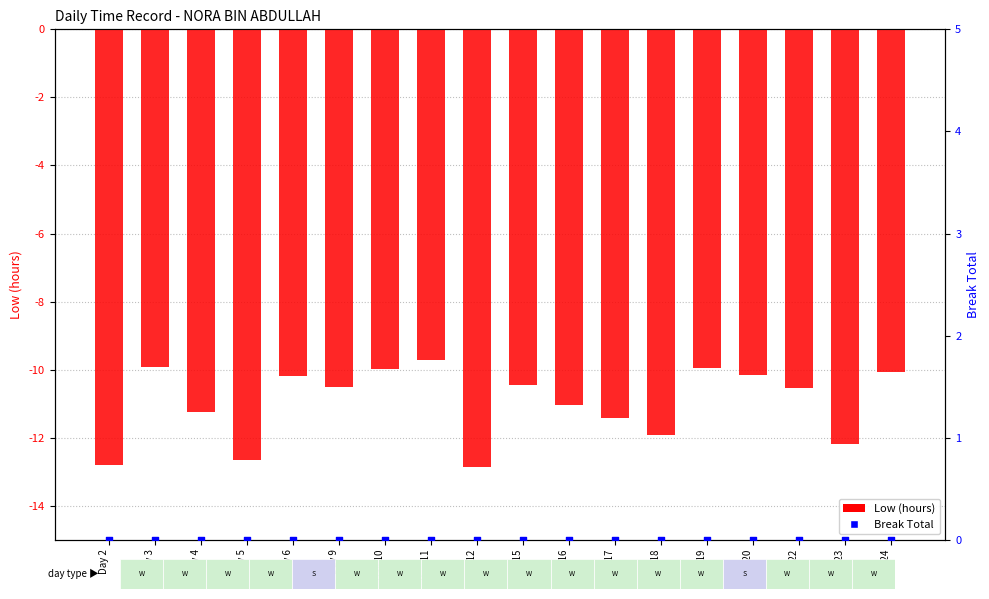

Which series contains the highest Y value?

Break Total